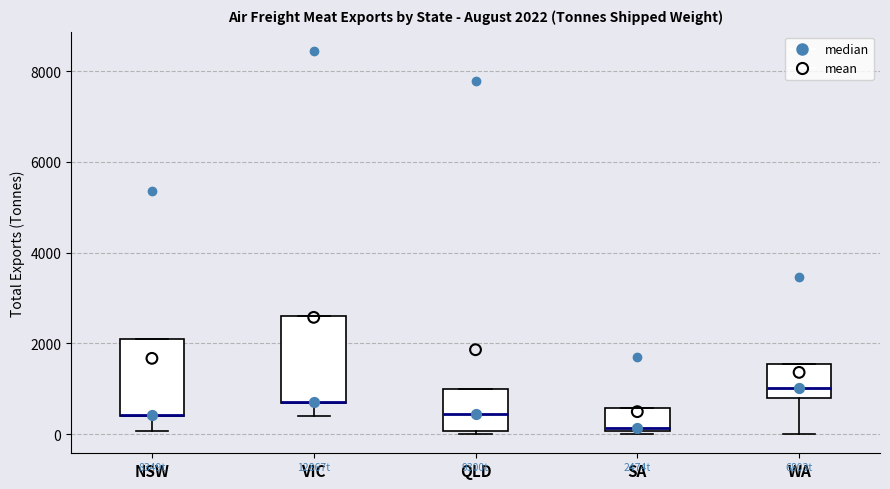

Comparing the boxes themselves (not the whiskers), which one is the tallest?

VIC